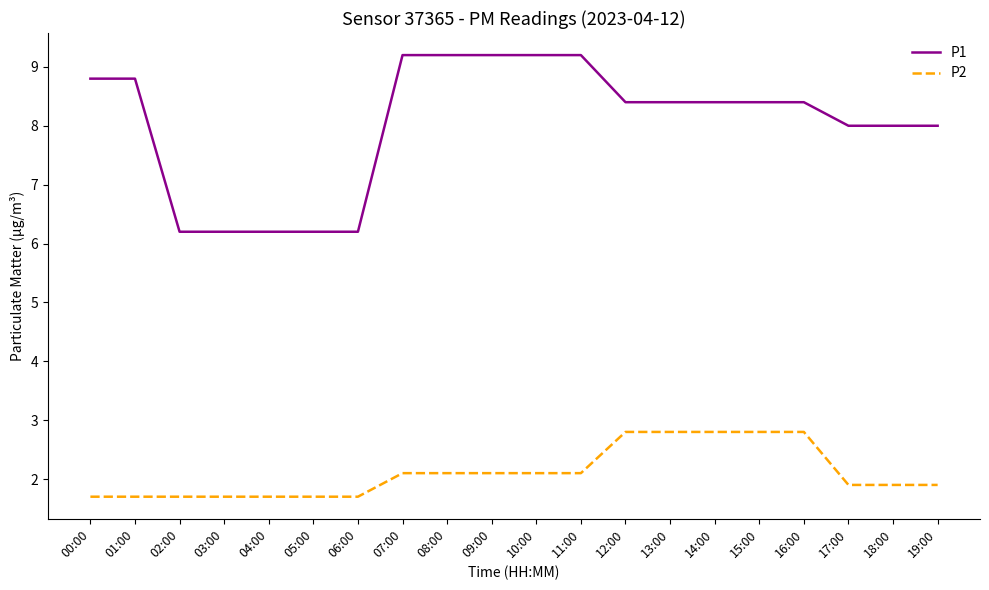

How many lines are shown in the chart?

2